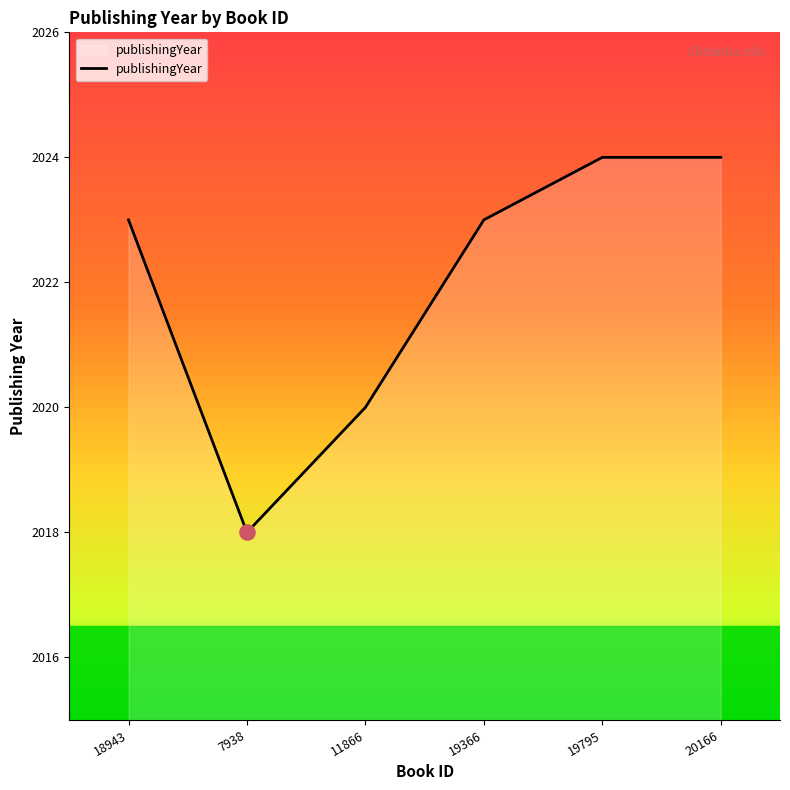

Approximately how many times larger is the value at 20166 compared to 19366?

1.0